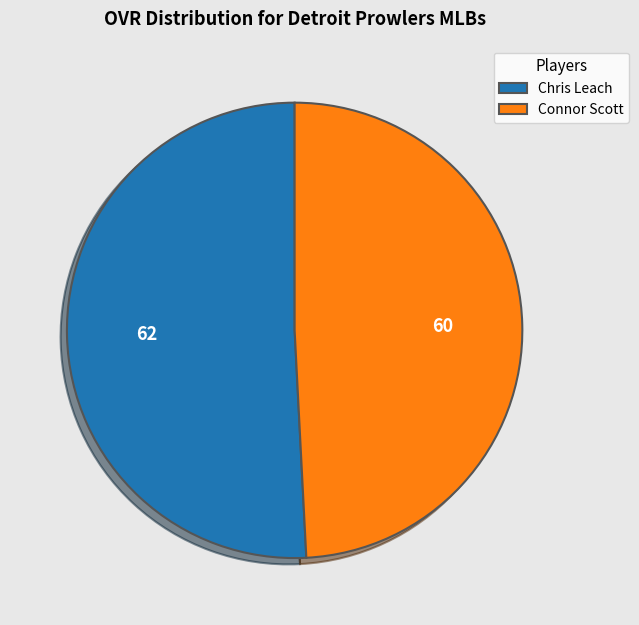

Rank the categories by value from highest to lowest.

Chris Leach, Connor Scott